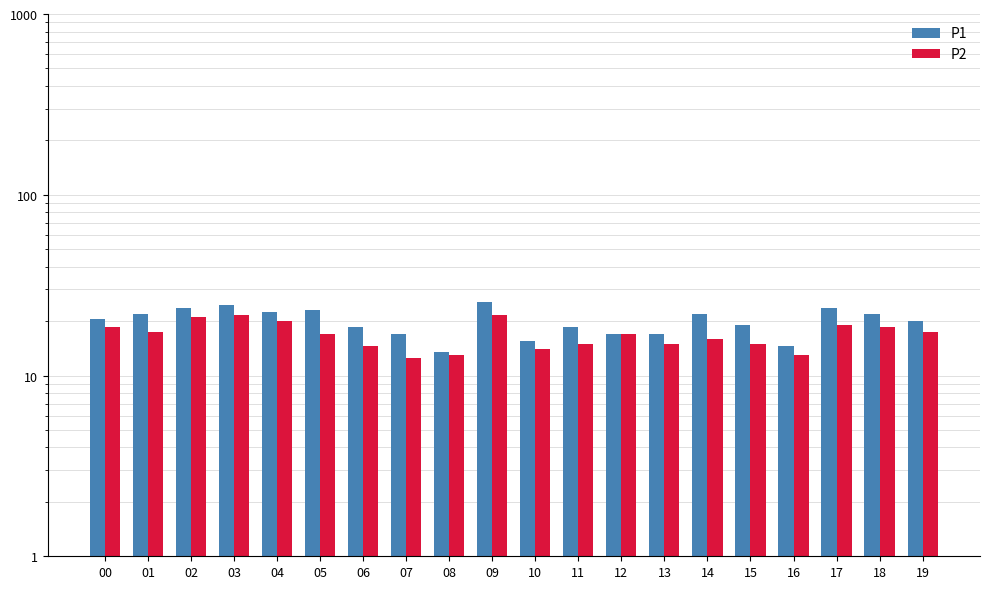

Does the chart contain stacked bars?

No